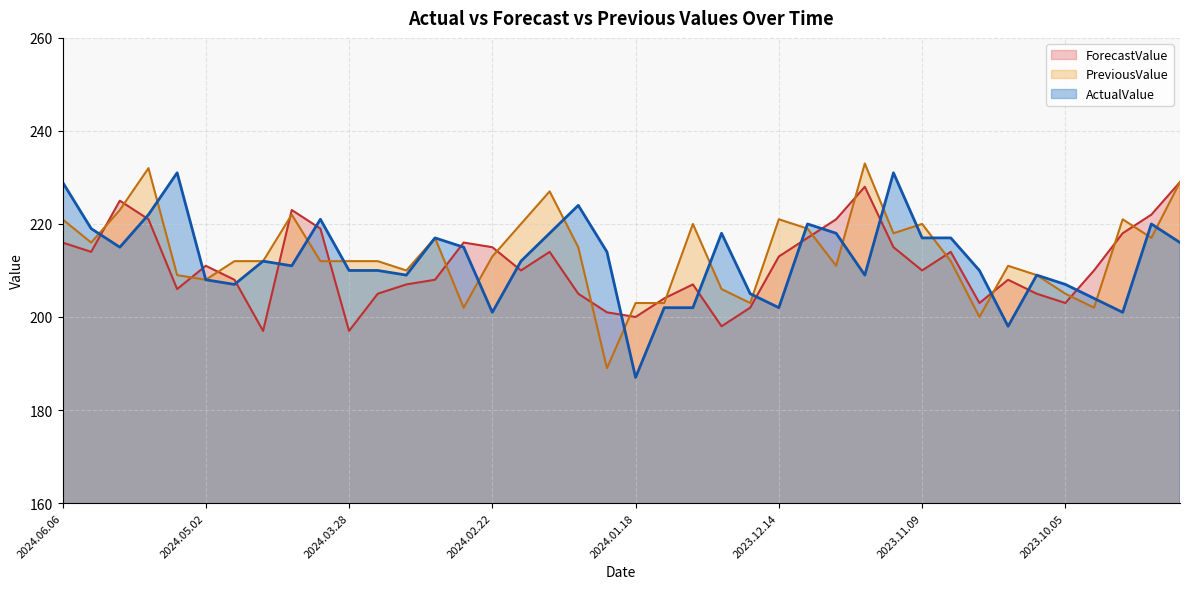

What position from the right is 2024.05.30?

39